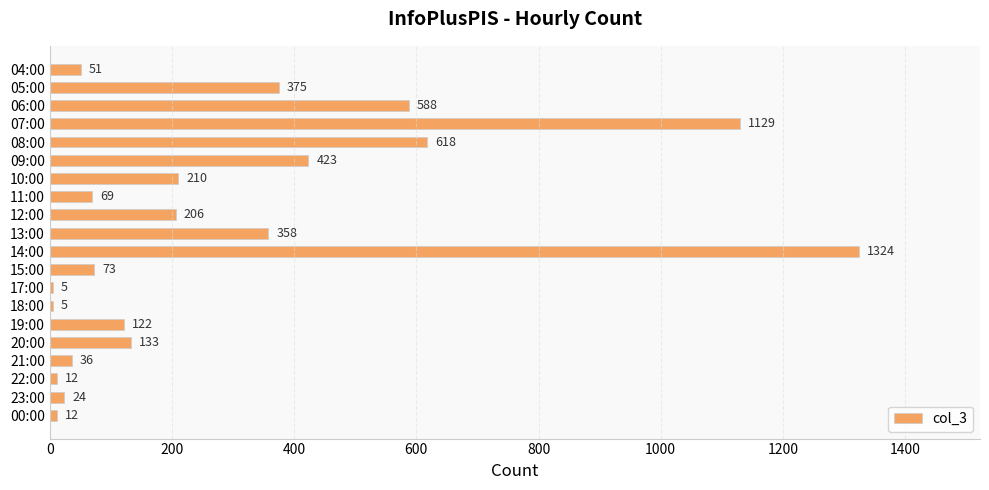

What is the difference between the values at 18:00 and 12:00?

201